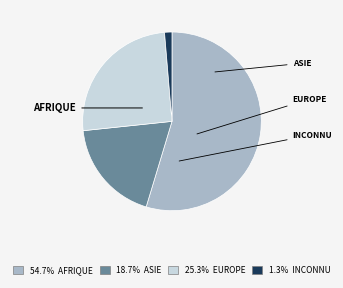

Is there a majority slice in this chart?

Yes